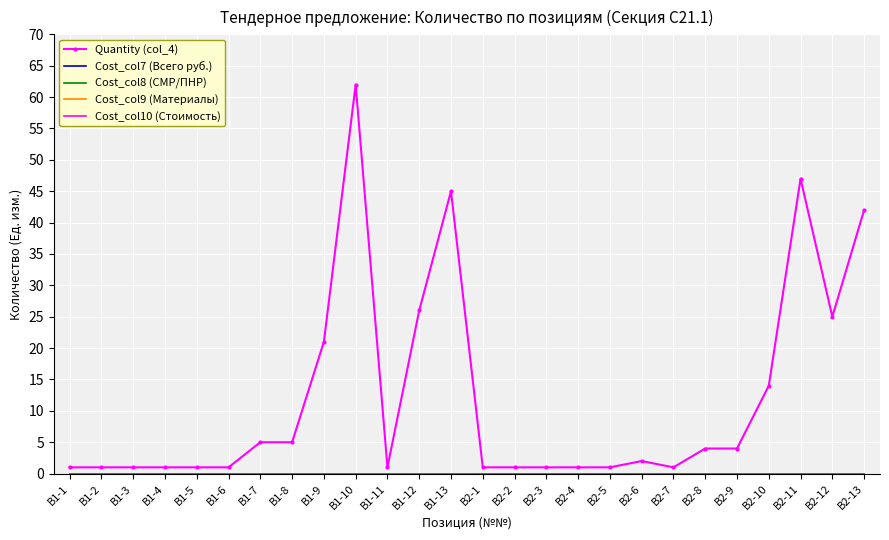

How many series are shown in this chart?

5